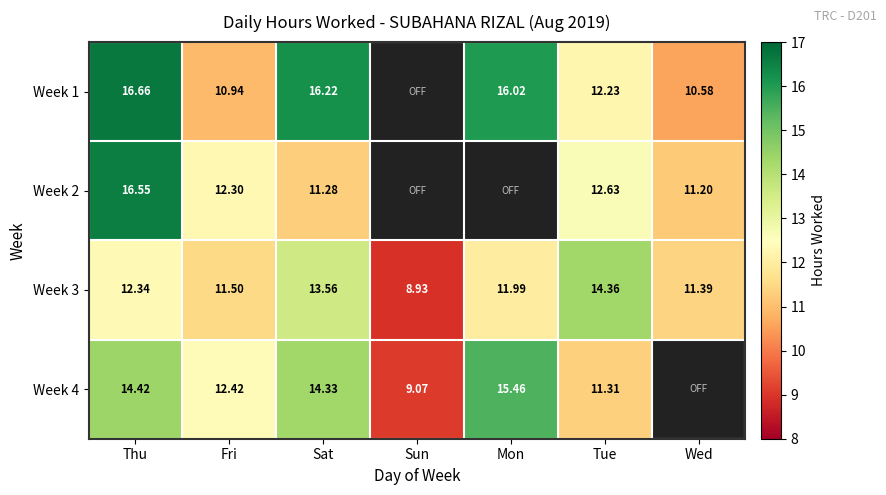

At which label does Week 3 reach its peak?

Tue